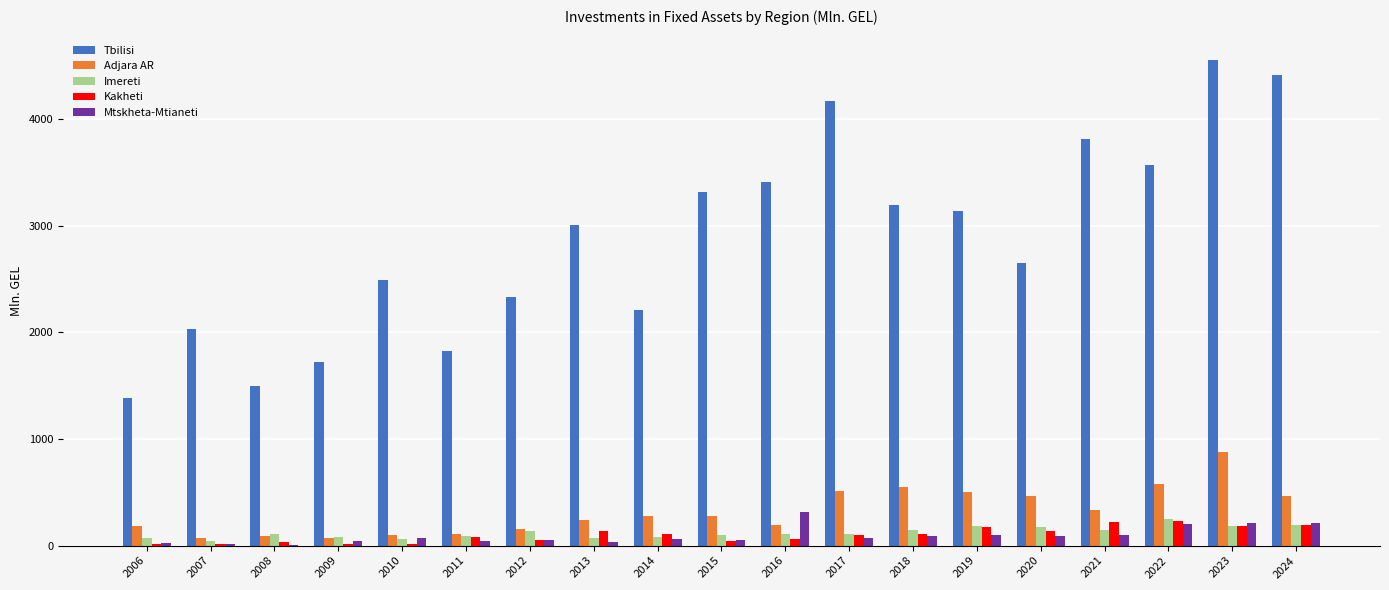

What is the sum of the Adjara AR values at 2013 and 2021?

569.2